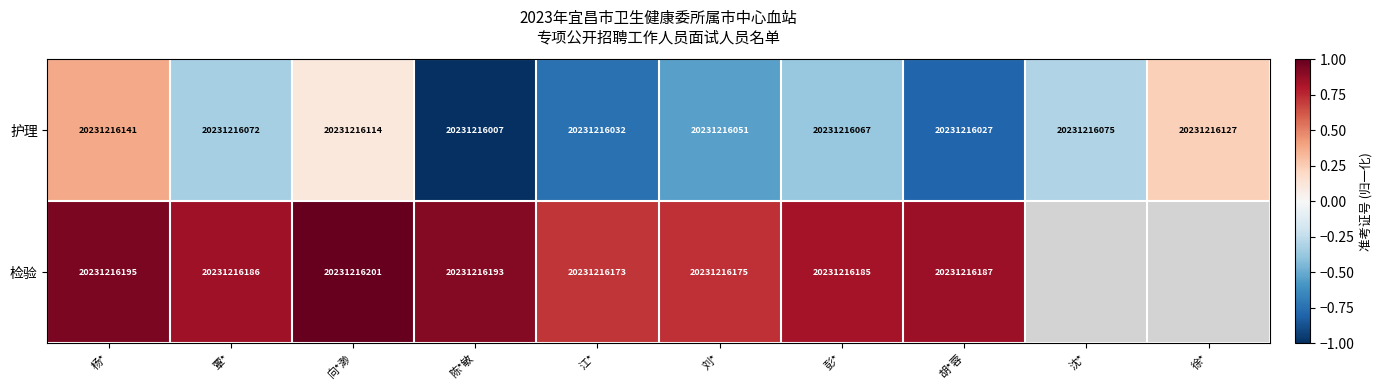

Rank the categories by 护理 value from highest to lowest.

杨*, 徐*, 向*渺, 沈*, 覃*, 彭*, 刘*, 江*, 胡*蓉, 陈*敏